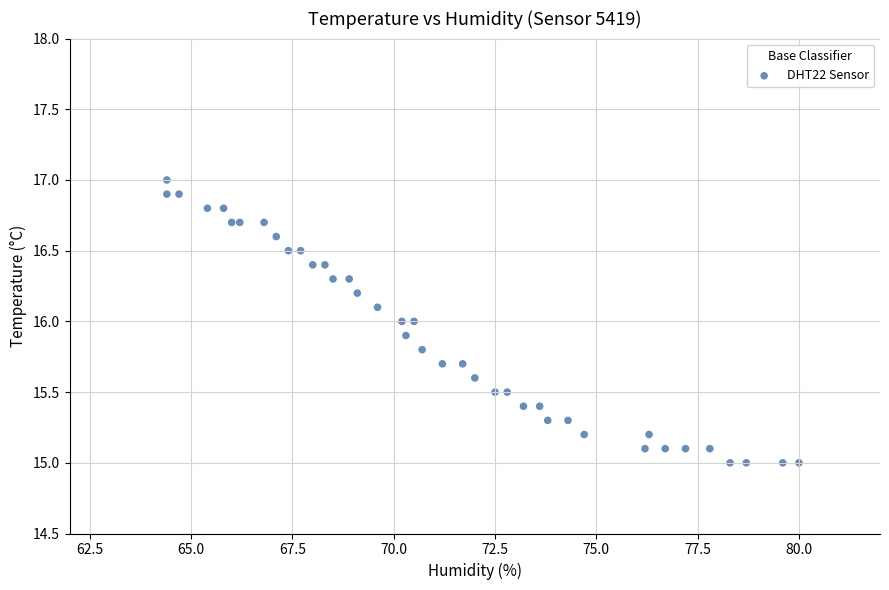

What is the range of X values (max minus min)?

15.6